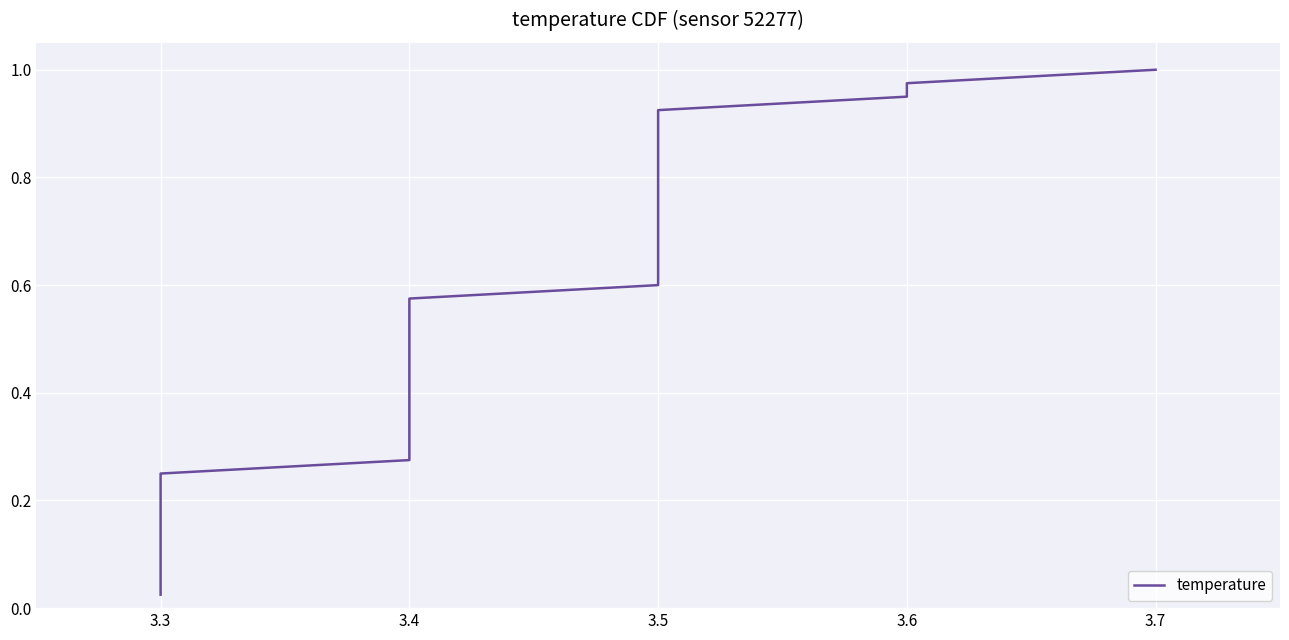

The value at 3.7 is 1.0. True or false?

True